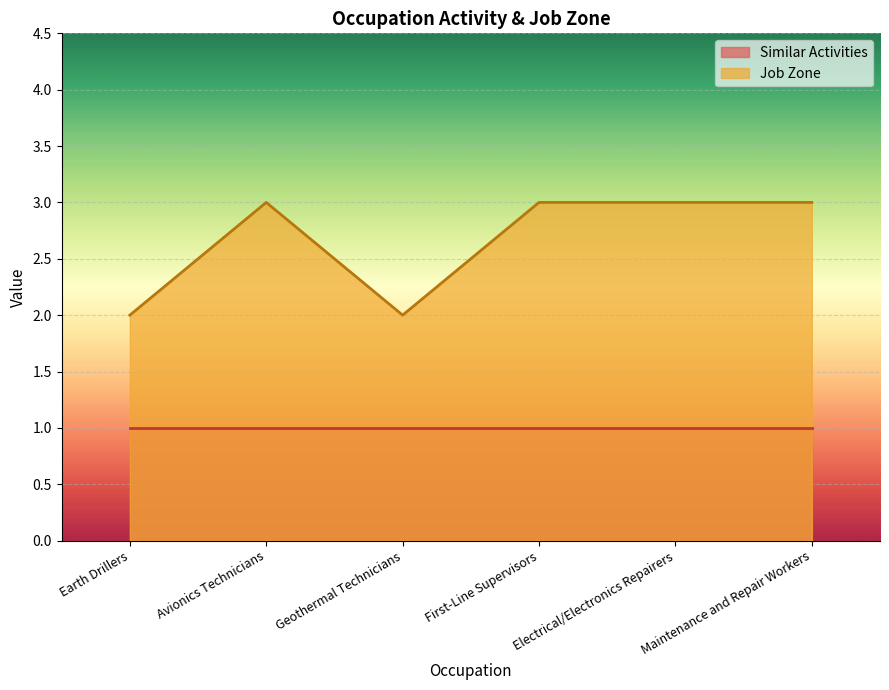

What is the ratio of the value at First-Line Supervisors to the value at Earth Drillers?

1.5